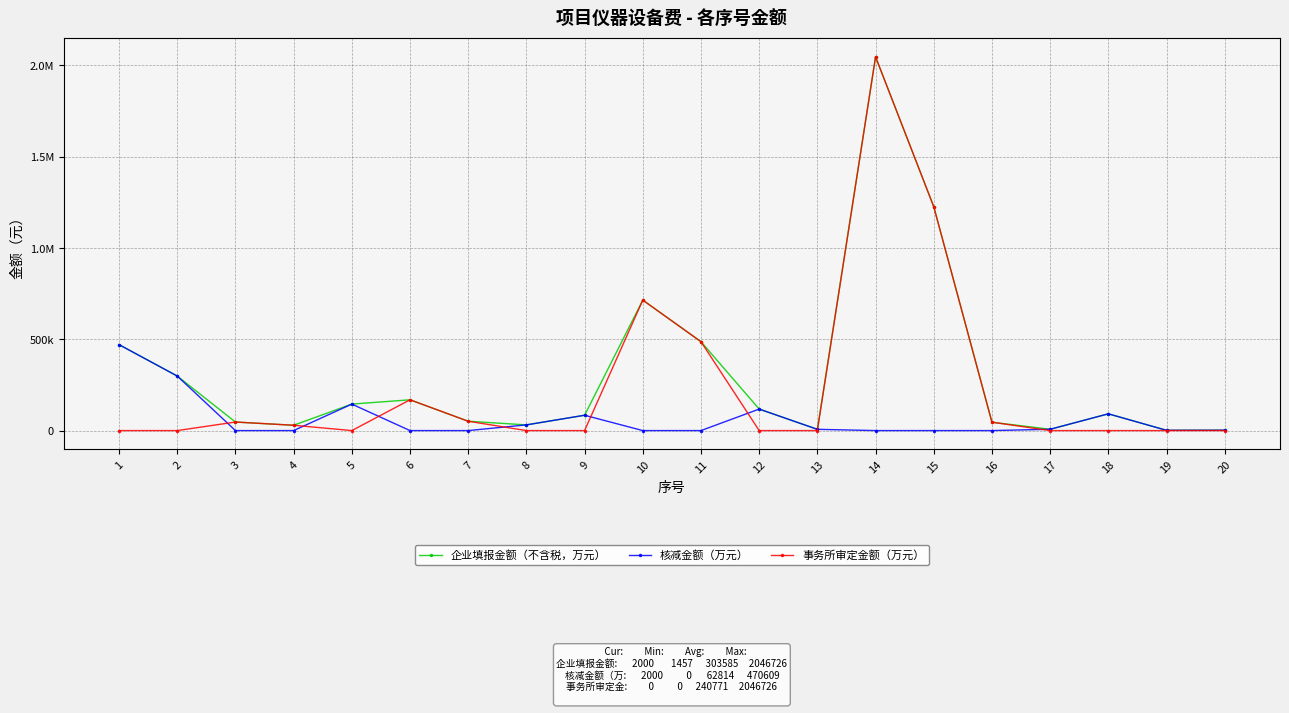

Which series has the widest spread of values?

事务所审定金额（万元）